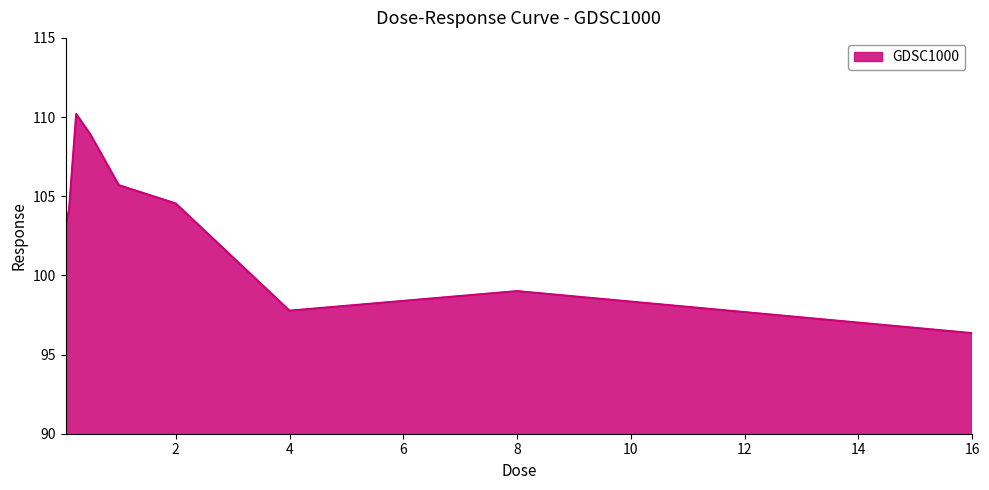

What is the difference between the maximum and minimum values?

13.8